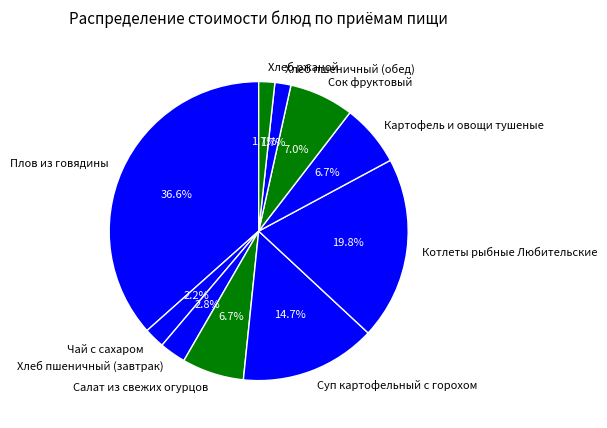

How many segments does this pie chart have?

10